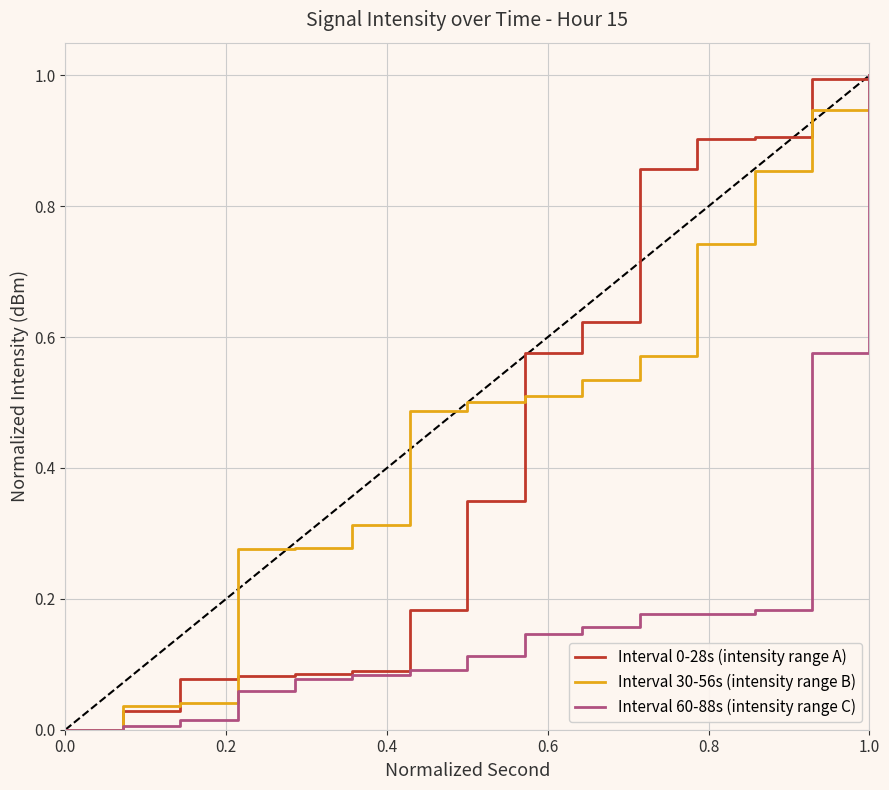

What is the greatest value displayed?

1.0